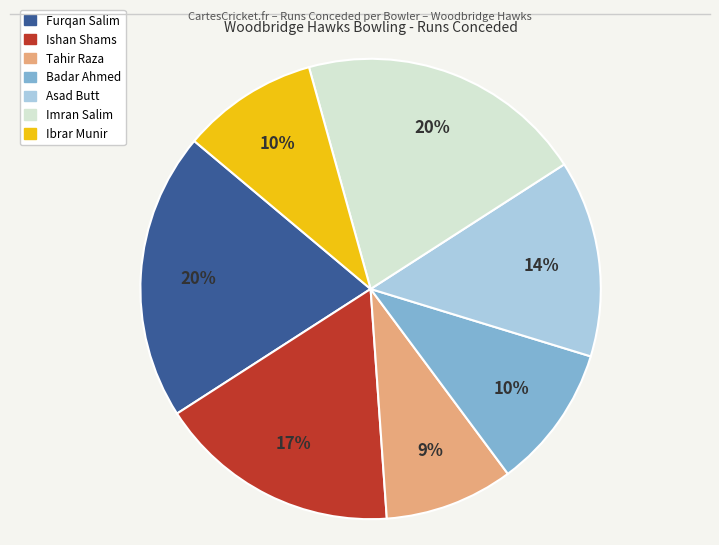

To the nearest percent, what portion does Badar Ahmed represent?

10%